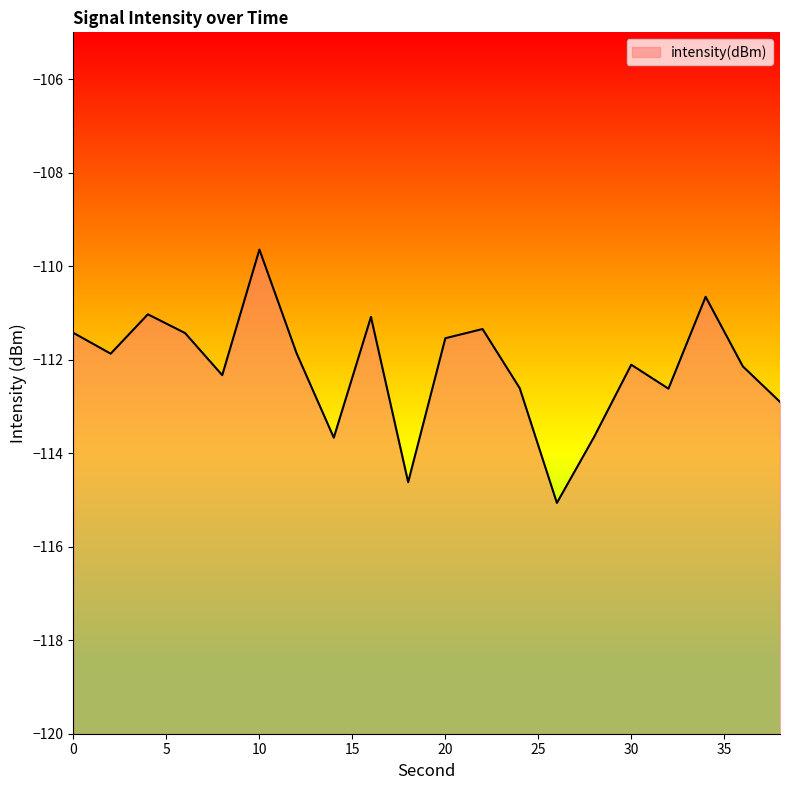

How many points are lower than both their immediate neighbors (excluding endpoints)?

6